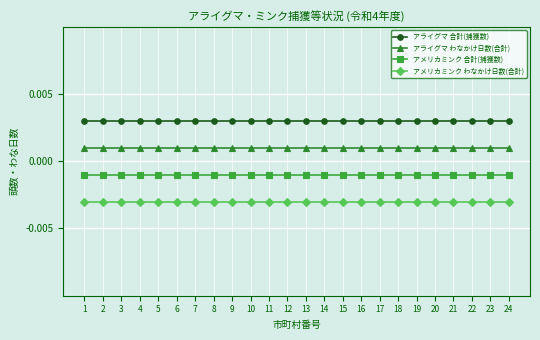

At how many categories does at least one series exceed 0?

24